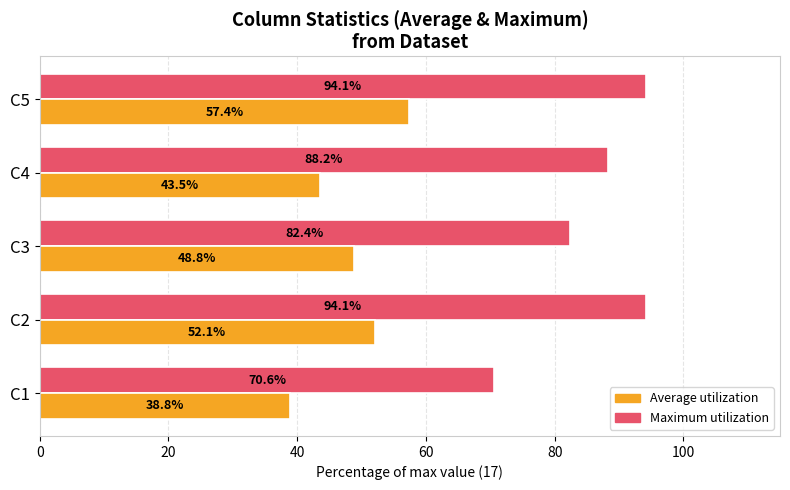

What is the total value across all series at C2?

146.2